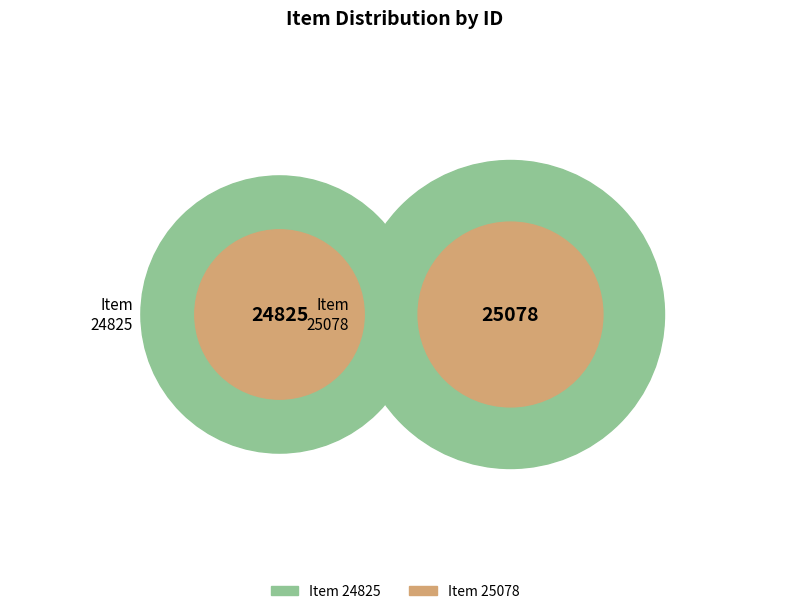

Combined, what portion of the pie is Item 25078 and Item 24825?

100.0%